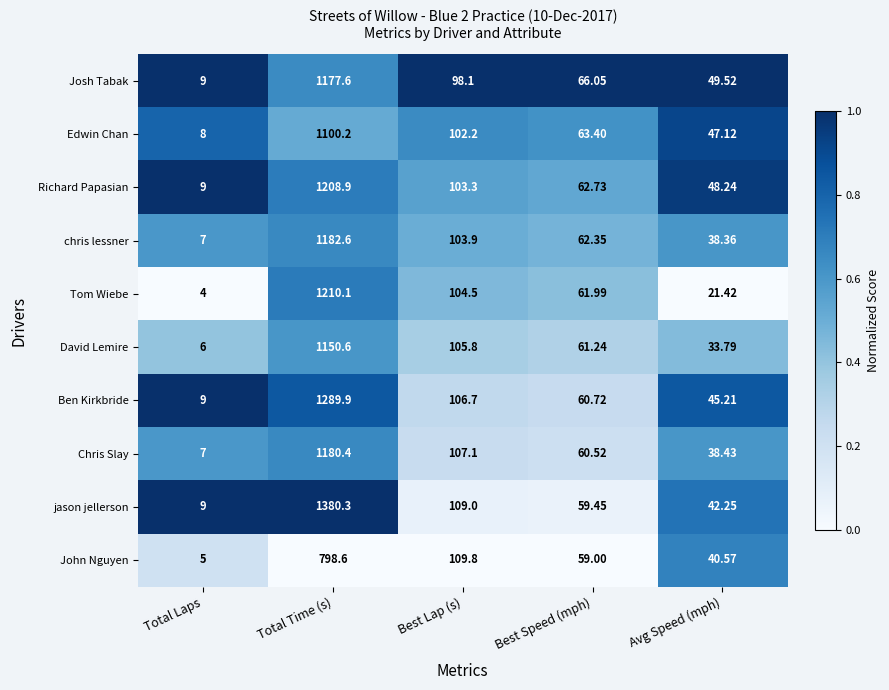

Where does the jason jellerson series first go above 59?

Total Time (s)